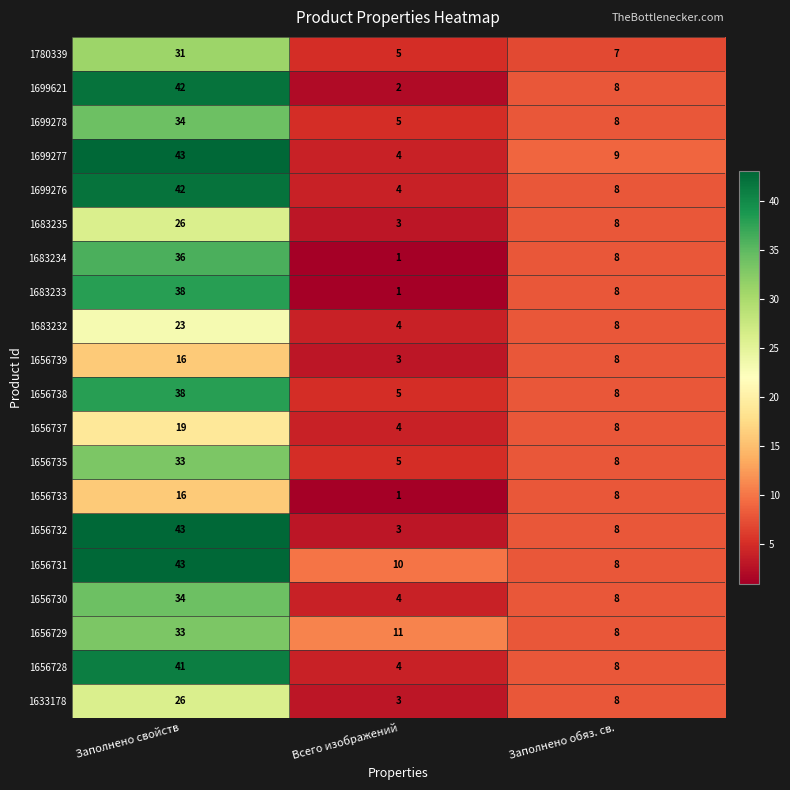

List the labels in order of 1656739 value, smallest first.

Всего изображений, Заполнено обяз. св., Заполнено свойств